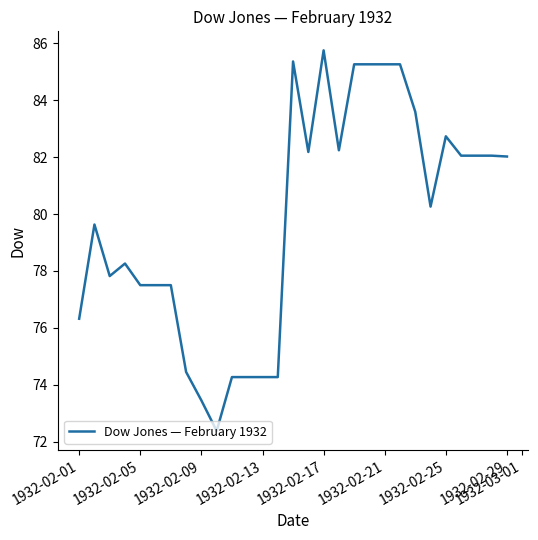

What is the difference between the maximum and minimum values?

13.4